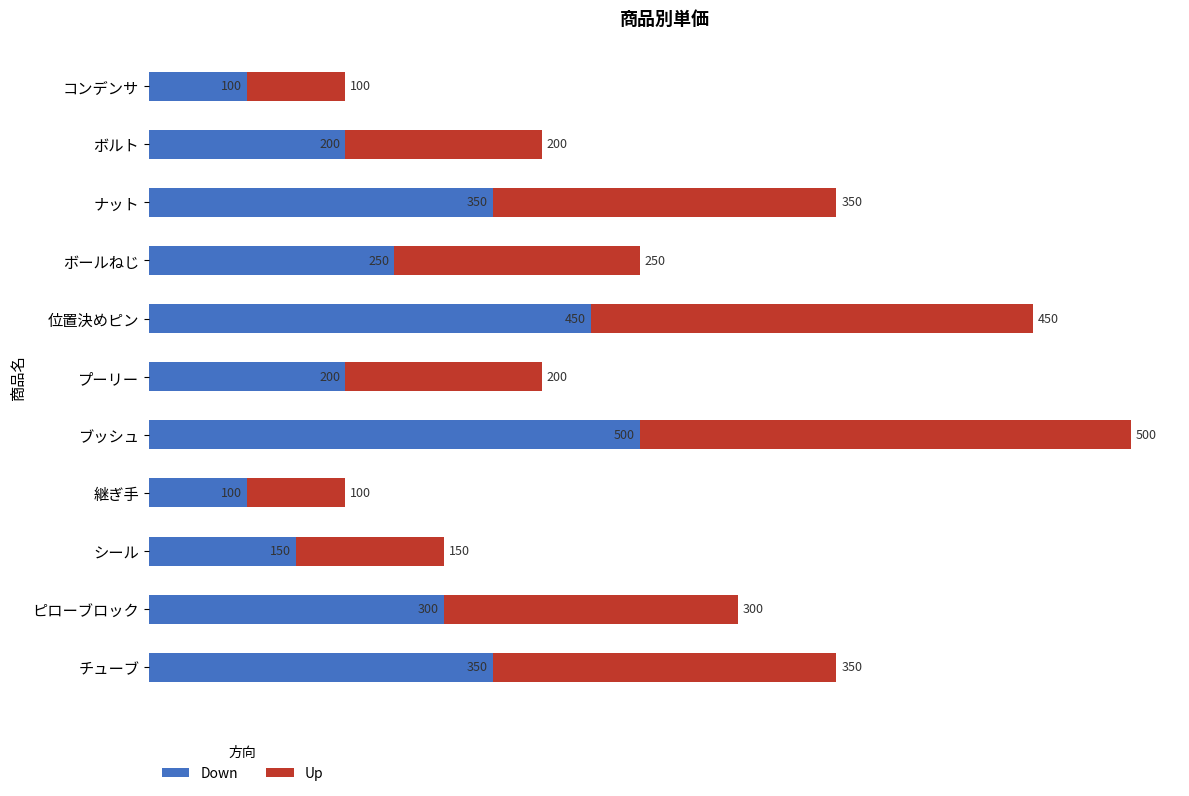

At which category is the sum across all series the highest?

ブッシュ